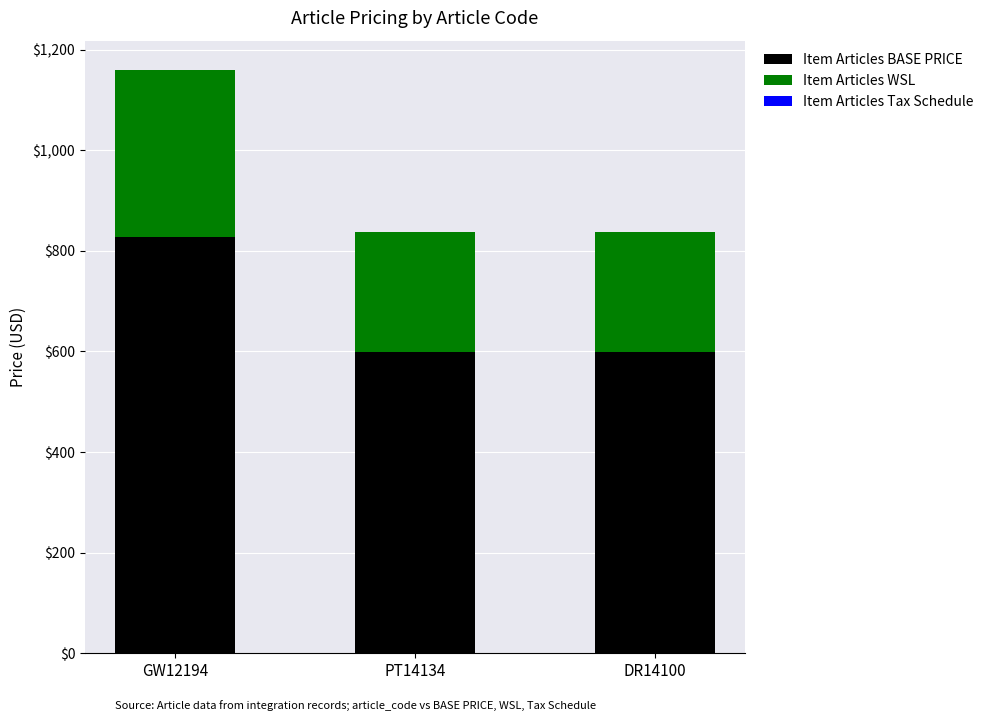

At which category is the sum across all series the highest?

GW12194